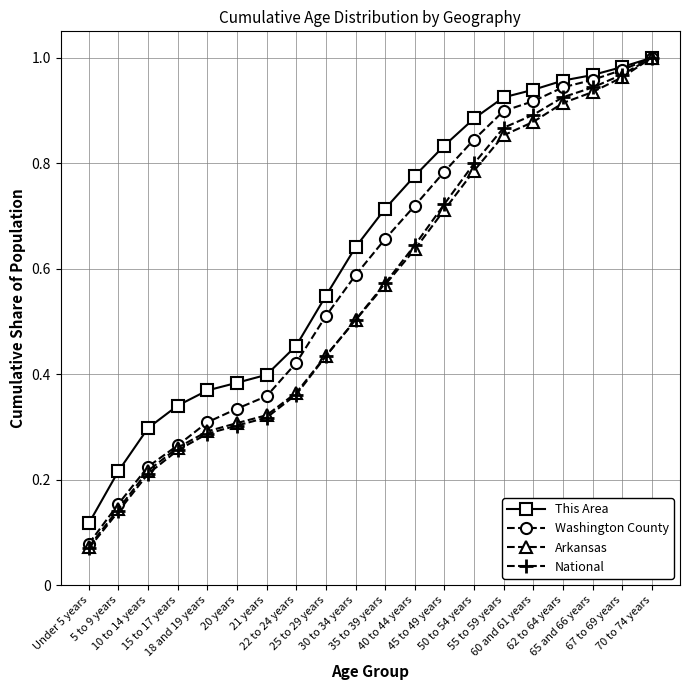

Rank the categories by Washington County value from lowest to highest.

Under 5 years, 5 to 9 years, 10 to 14 years, 15 to 17 years, 18 and 19 years, 20 years, 21 years, 22 to 24 years, 25 to 29 years, 30 to 34 years, 35 to 39 years, 40 to 44 years, 45 to 49 years, 50 to 54 years, 55 to 59 years, 60 and 61 years, 62 to 64 years, 65 and 66 years, 67 to 69 years, 70 to 74 years